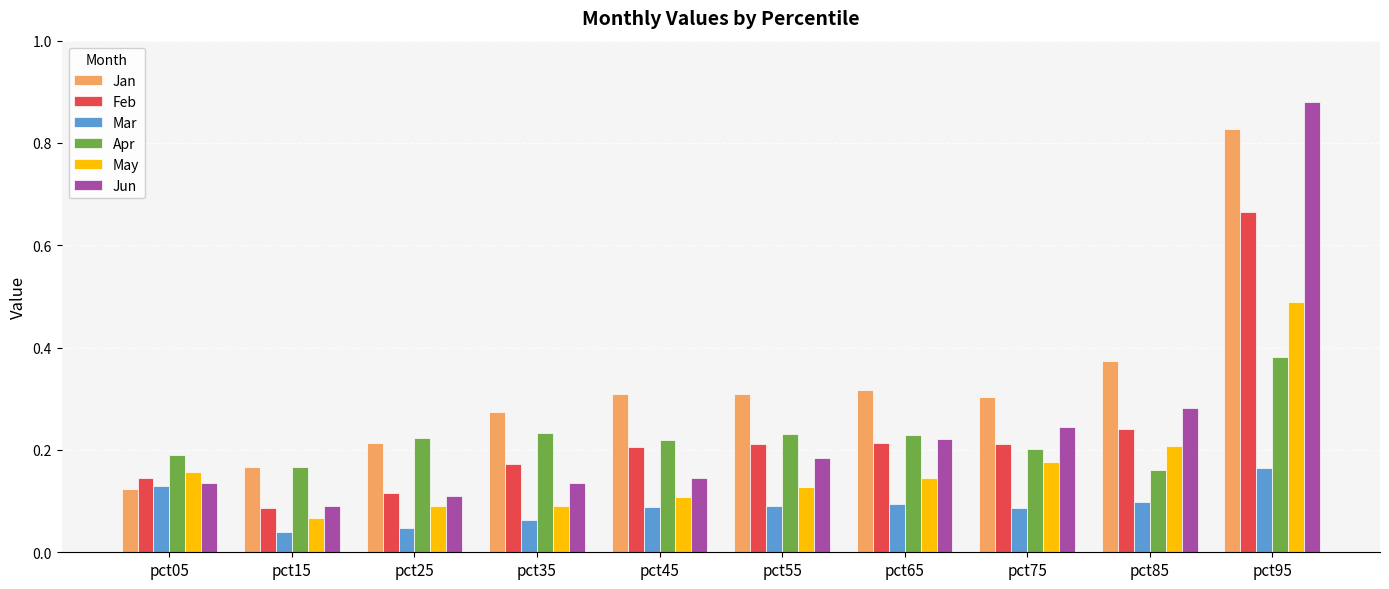

Which category has the highest value in the May series?

pct95